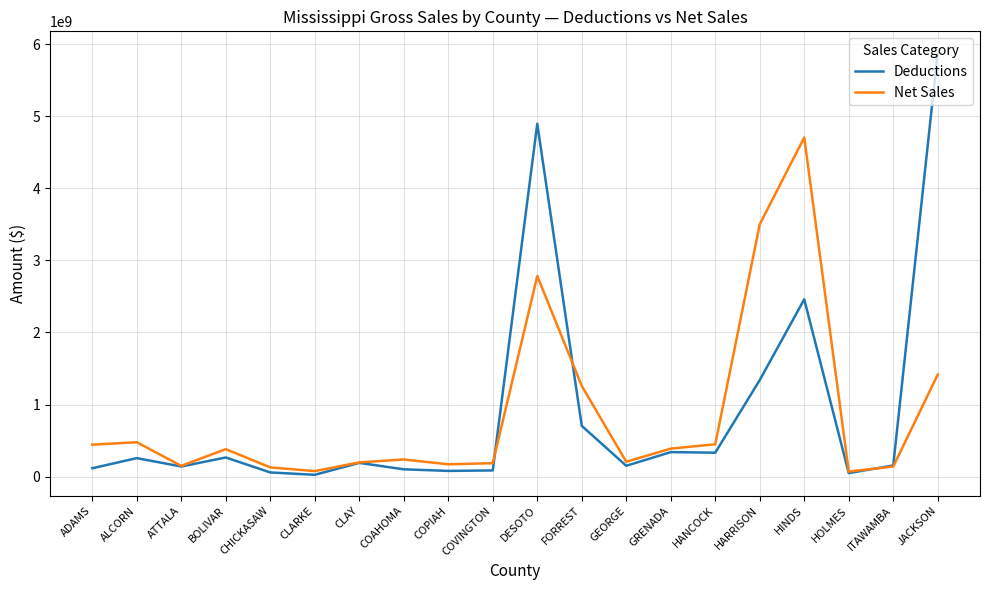

Where is the first local maximum for Deductions?

ALCORN